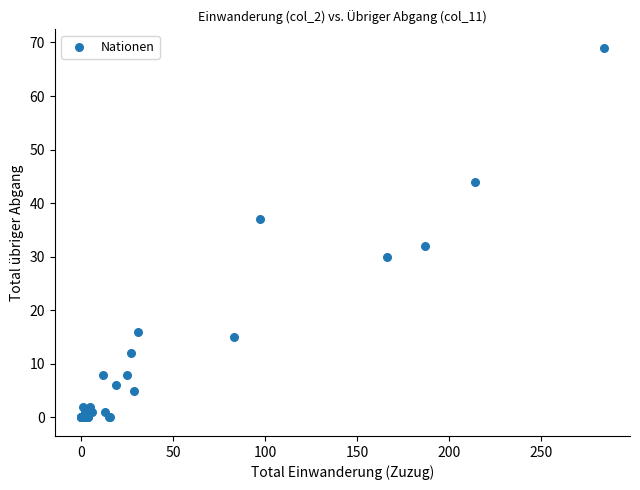

What Y value in the scatter plot is closest to 34?

32